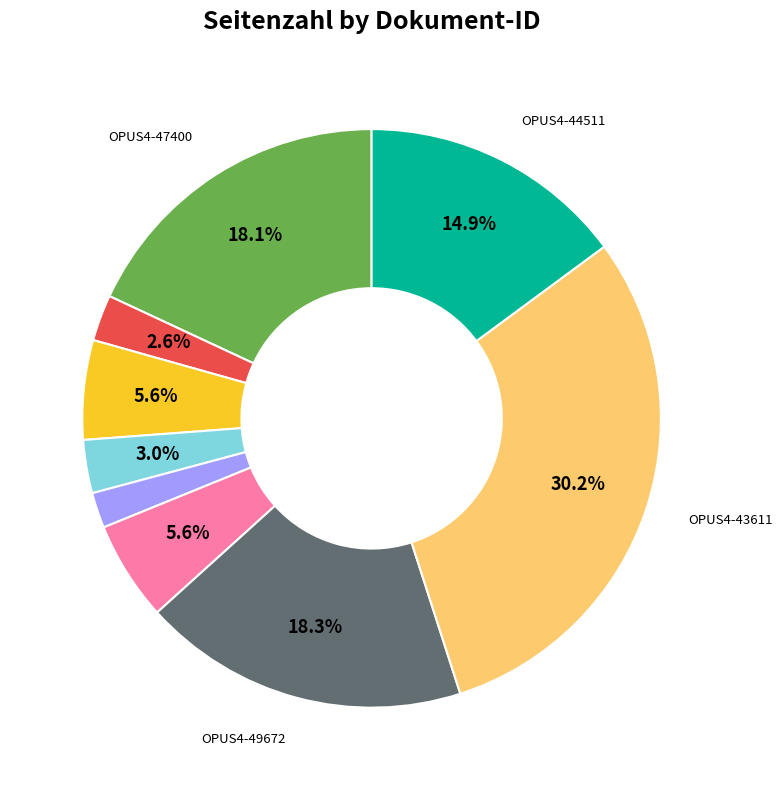

How many segments does this pie chart have?

9